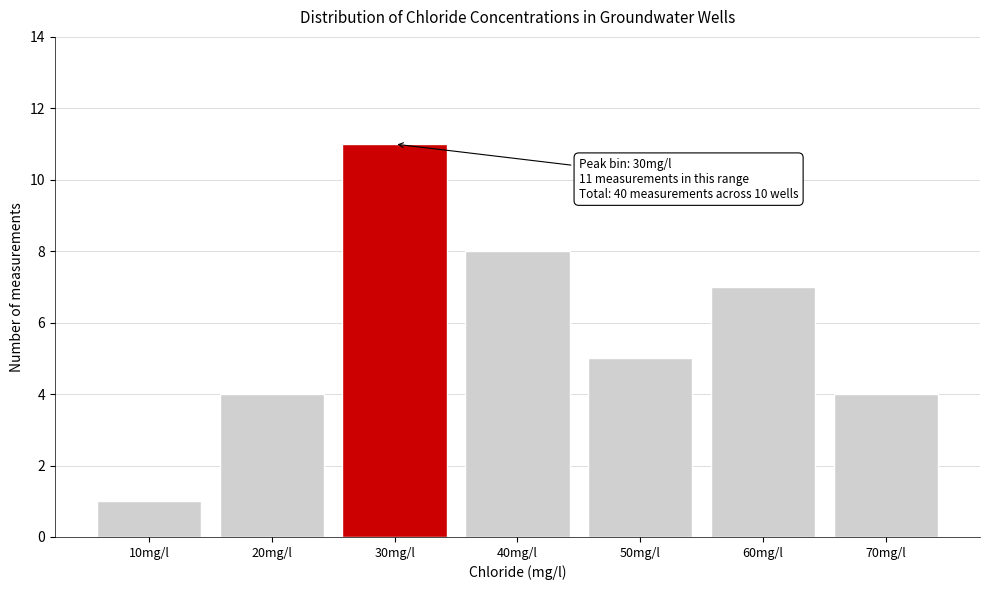

Reading left to right, transcribe all the data shown in this chart.

10mg/l=1	20mg/l=4	30mg/l=11	40mg/l=8	50mg/l=5	60mg/l=7	70mg/l=4